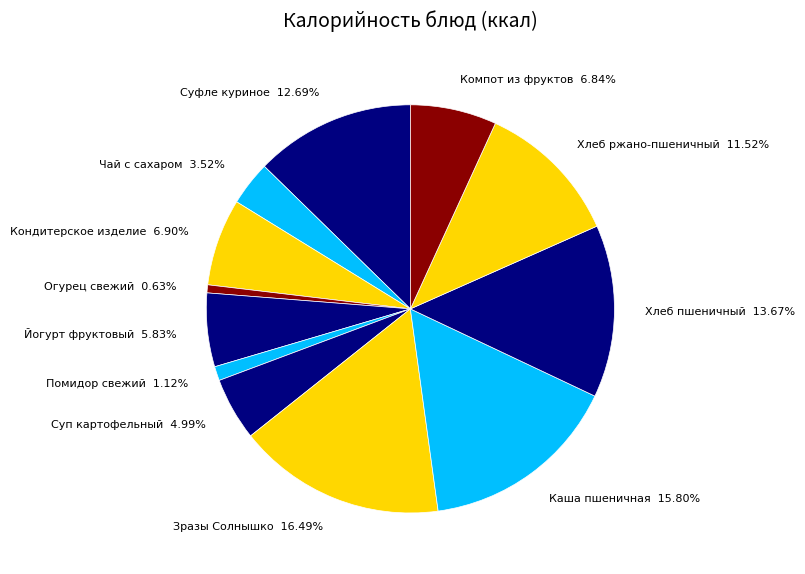

What is the largest slice in the pie chart?

Зразы Солнышко